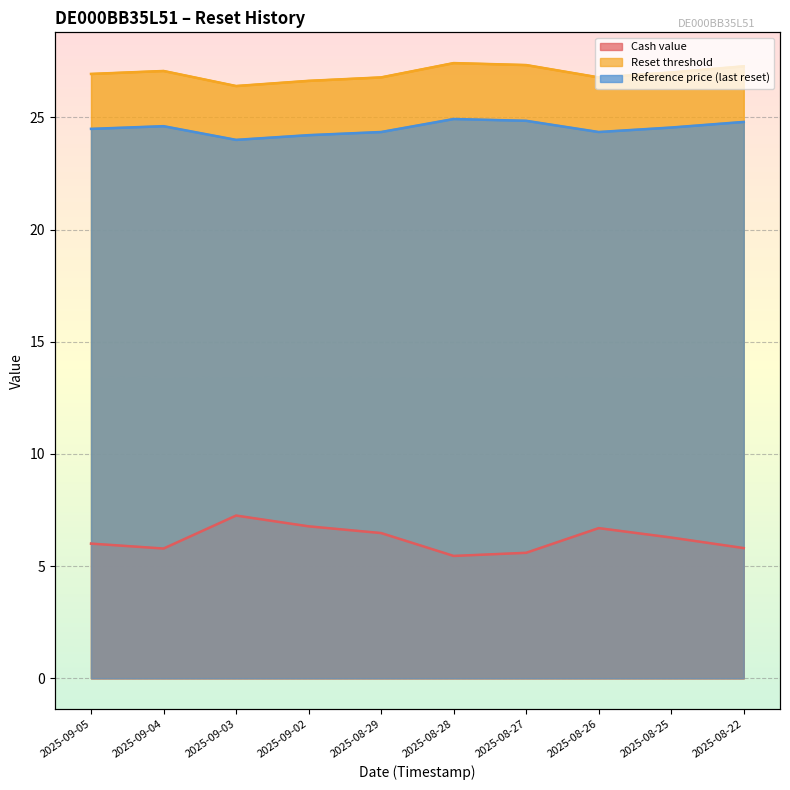

Which series has the largest total across all categories?

Reset threshold